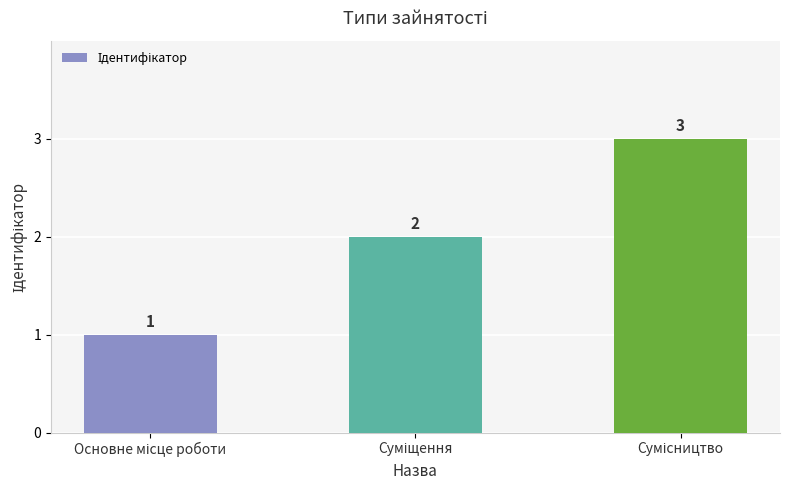

Count the values in the range 1 to 3.

3